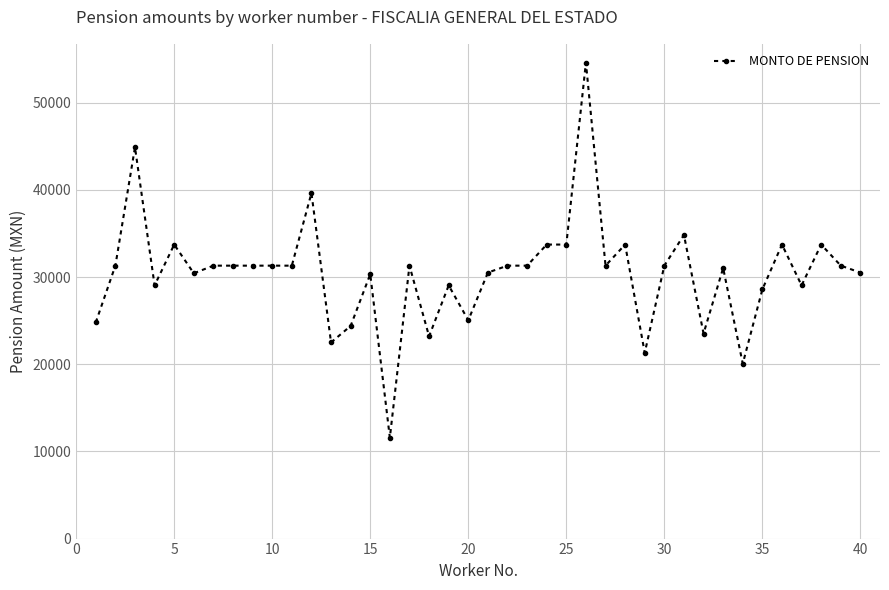

True or false: the data has more than 2 interior local peaks.

True